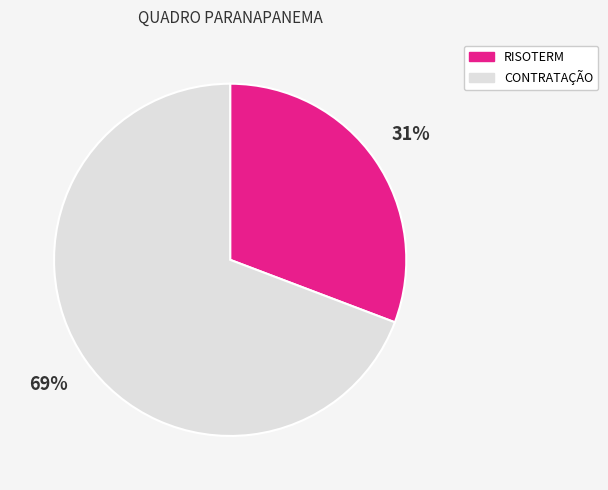

How many segments does this pie chart have?

2